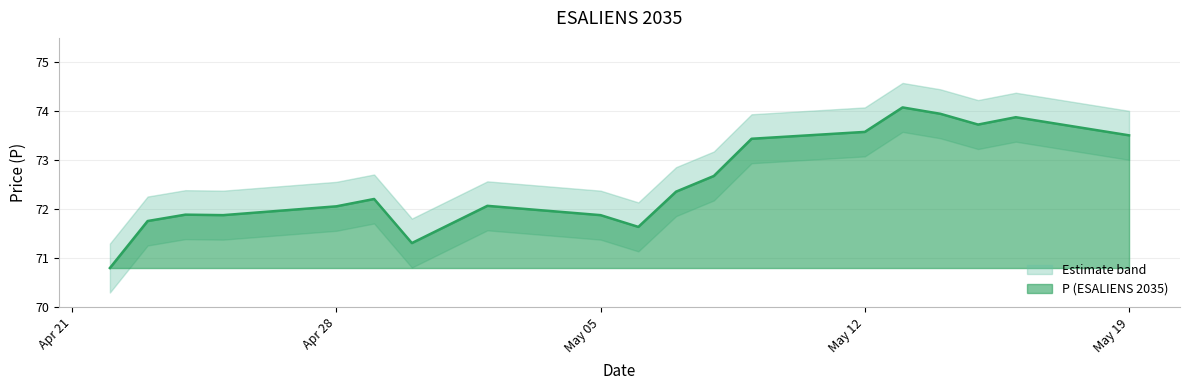

Reading left to right, what are all the values shown in this chart?

70.8	71.8	71.9	71.9	72.1	72.2	71.3	72.1	71.9	71.6	72.4	72.7	73.4	73.6	74.1	74.0	73.7	73.9	73.5